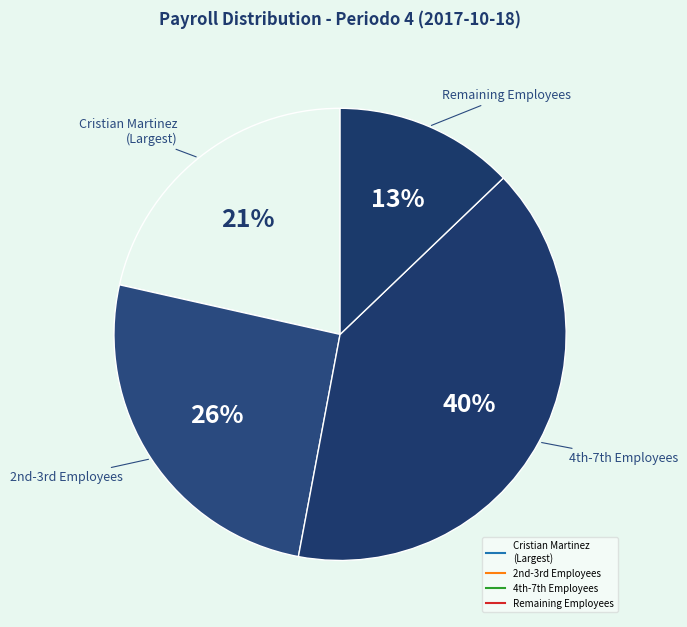

How many slices are in this pie chart?

4